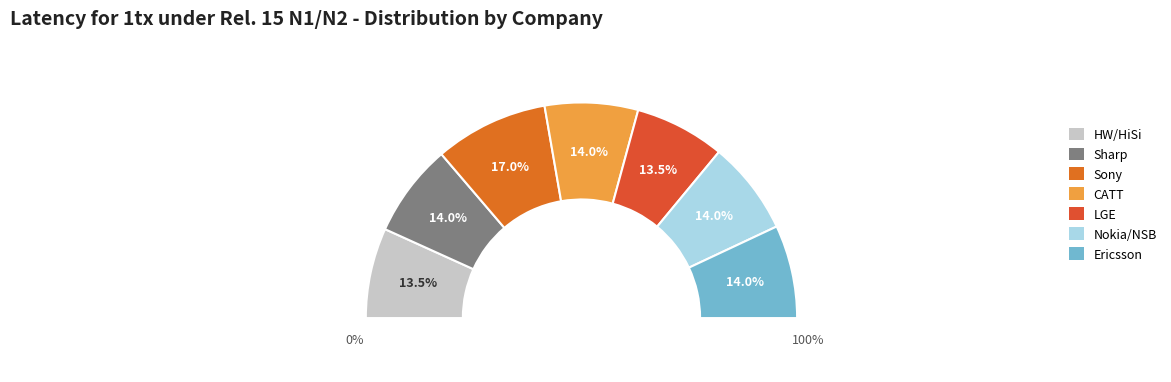

What is the largest slice in the pie chart?

Sony